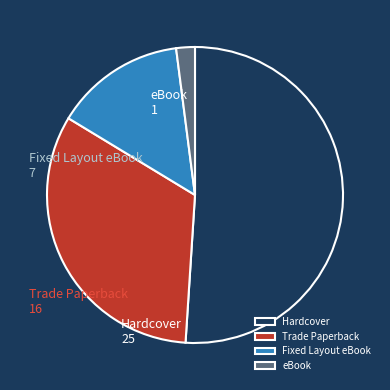

Rank the categories by value from highest to lowest.

Hardcover, Trade Paperback, Fixed Layout eBook, eBook